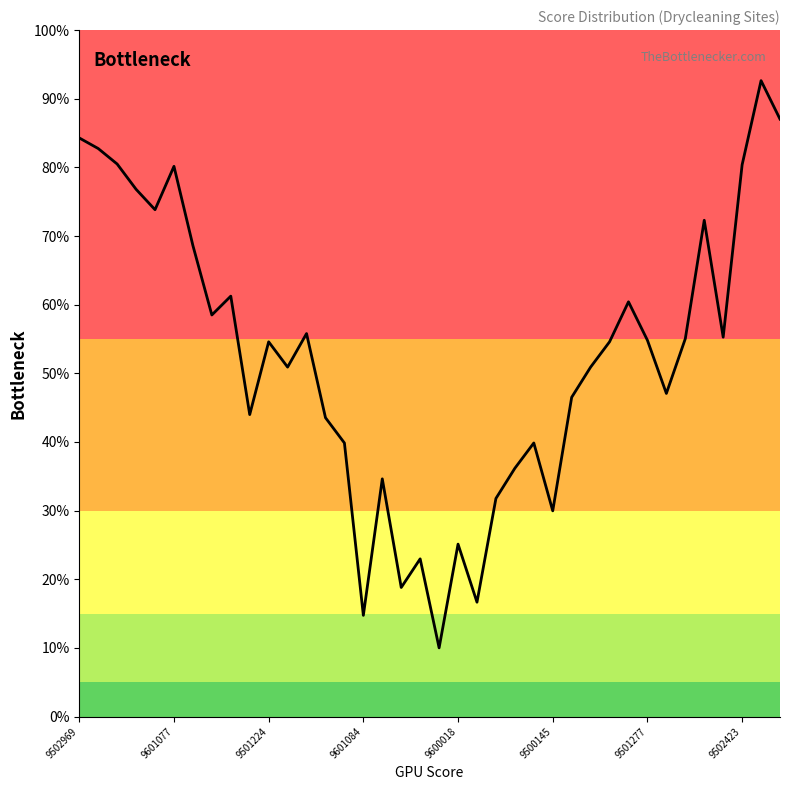

What is the minimum value shown in the chart?

10.0